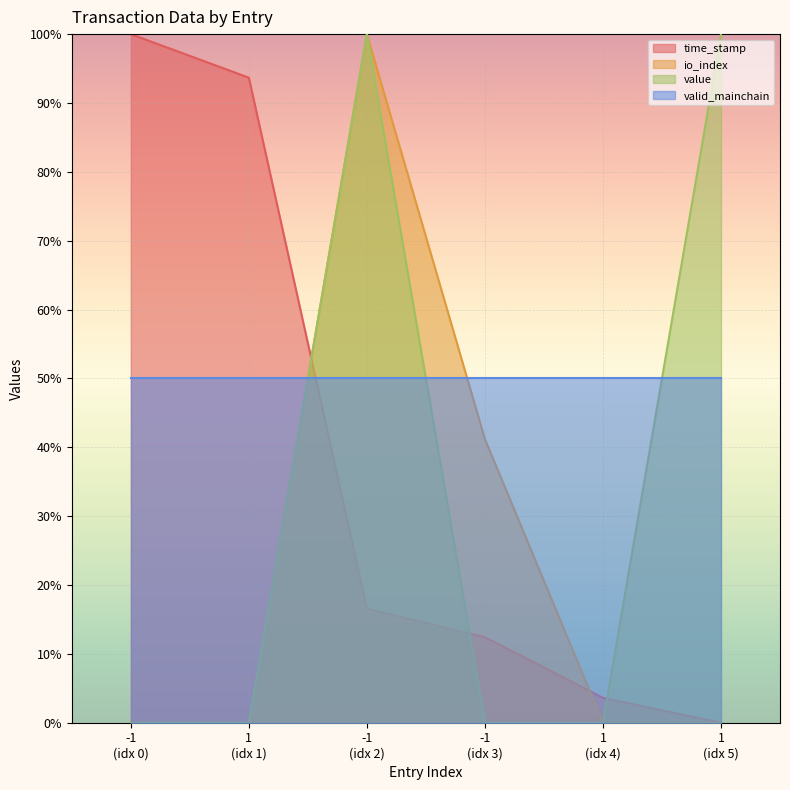

How many data points in time_stamp are above 0?

5